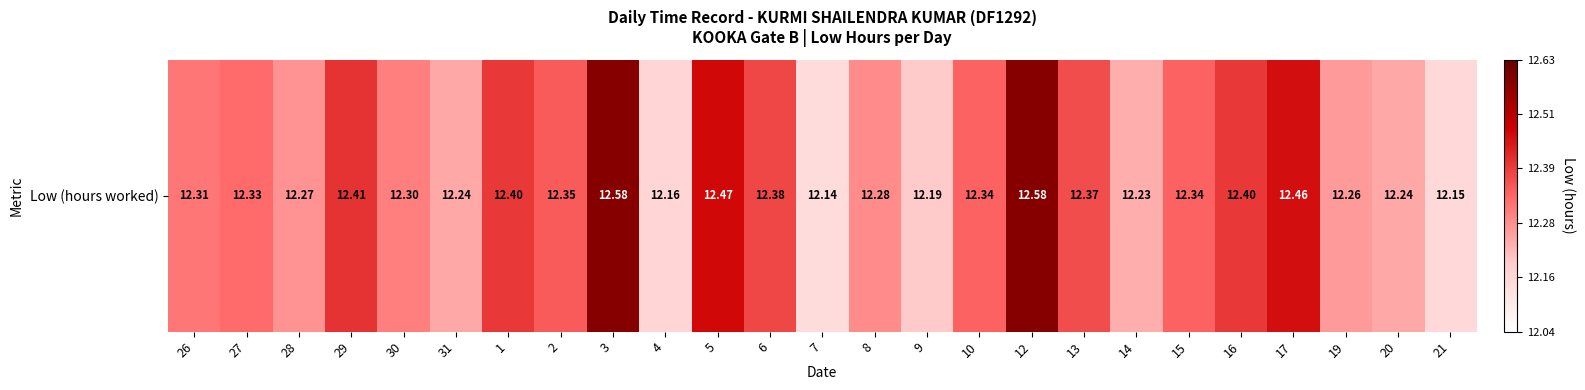

Read the value at 29.

12.4